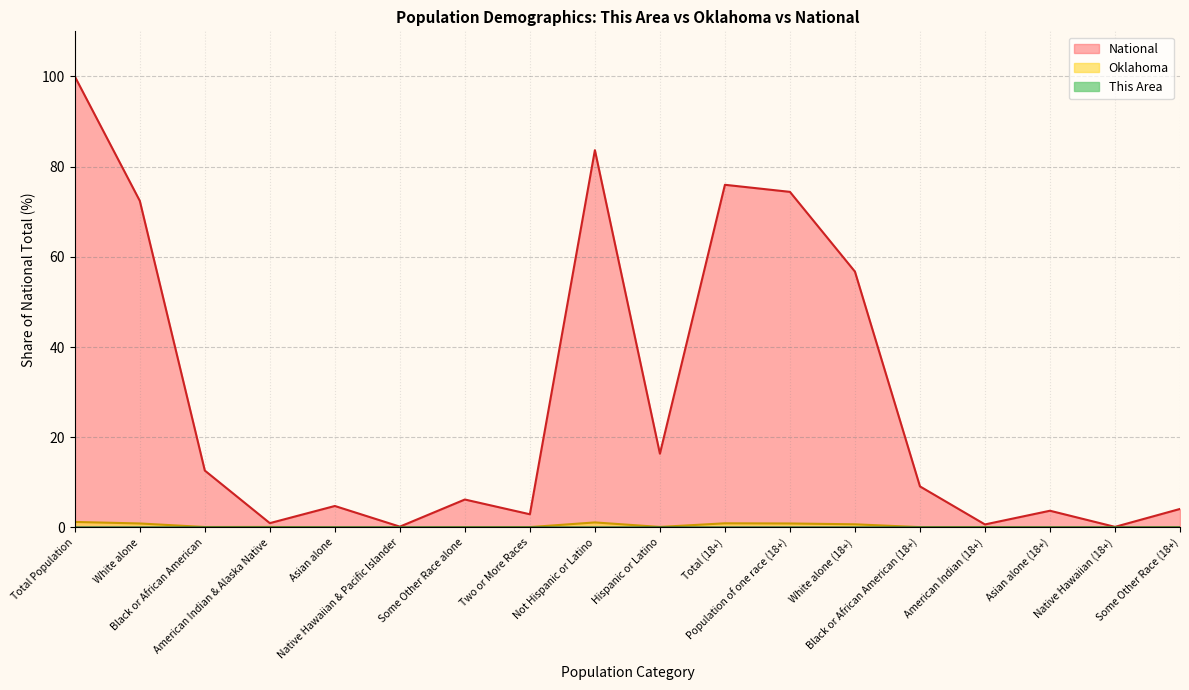

What are all the series names shown in the legend?

This Area, Oklahoma, National